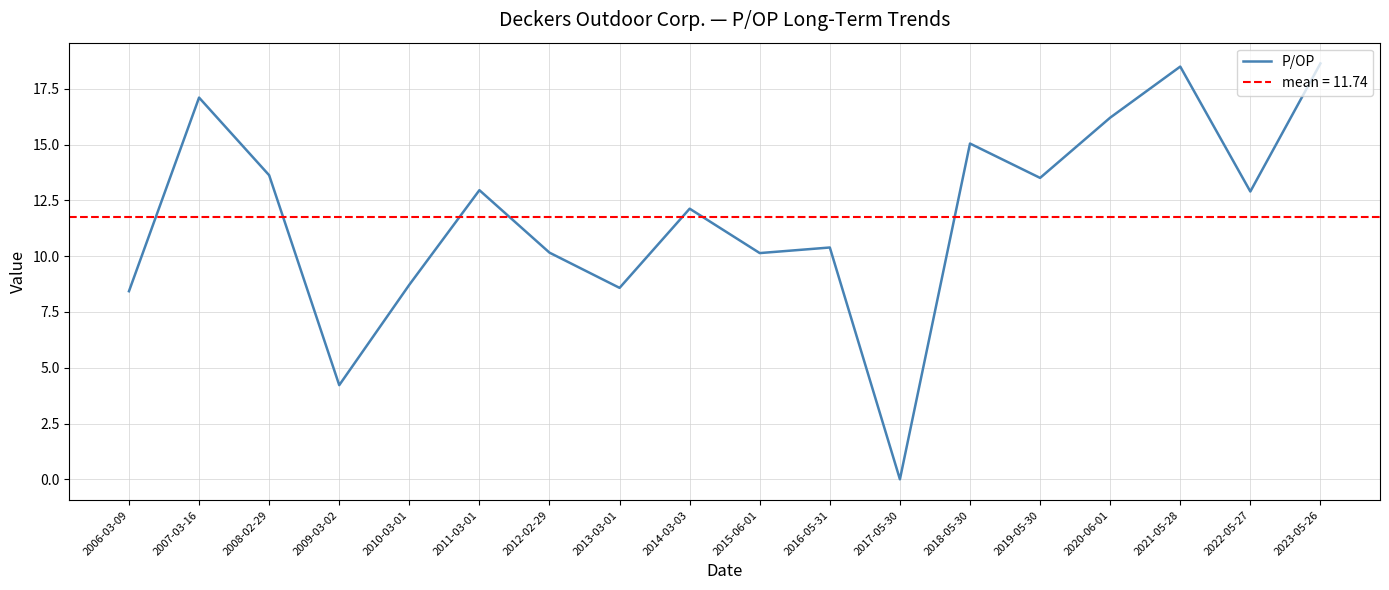

Is it true that the value at 2007-03-16 is 6.2?

False